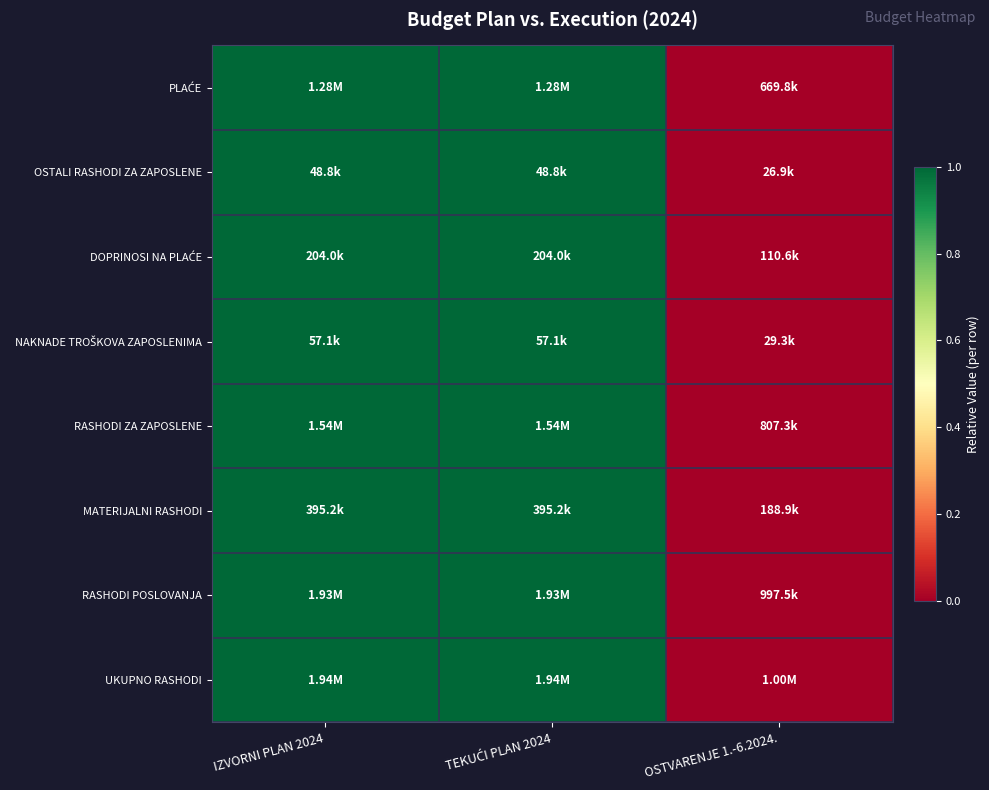

At which category is the sum across all series the highest?

IZVORNI PLAN 2024